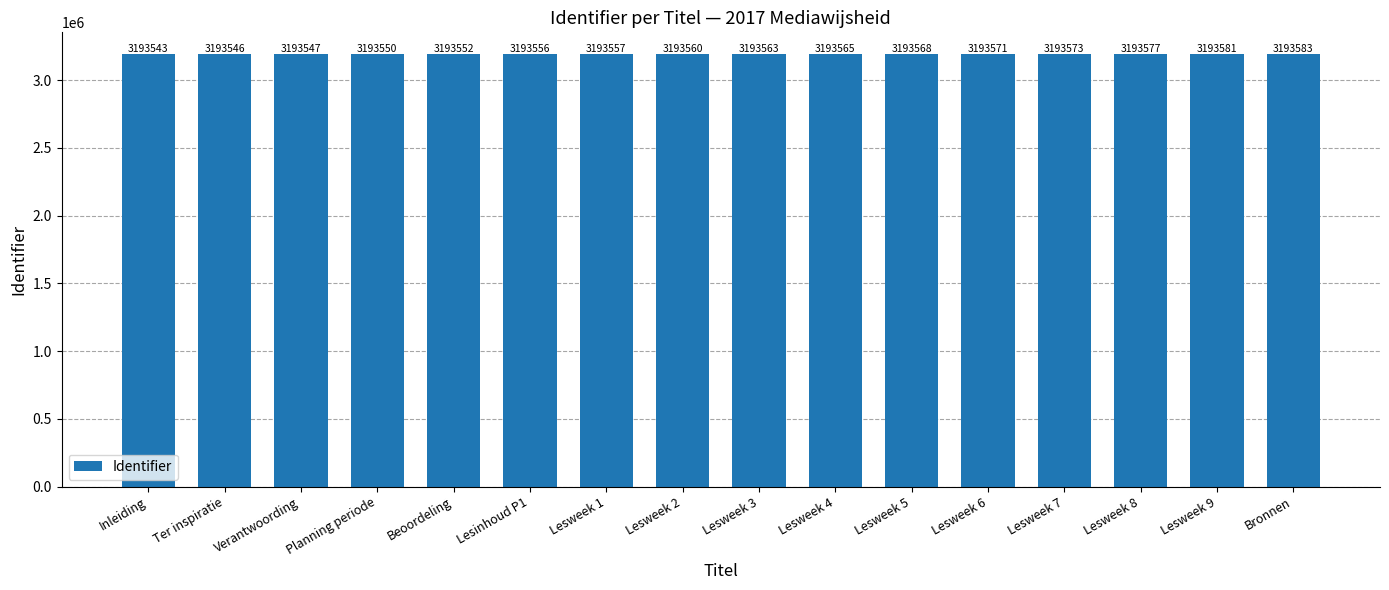

At which category does the chart reach its peak across all series?

Bronnen